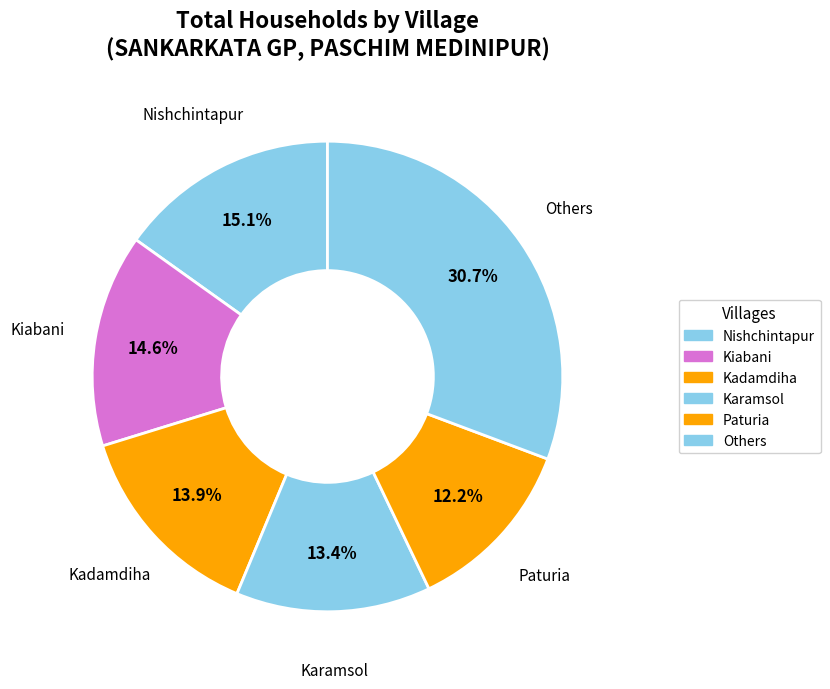

To the nearest percent, what portion does Nishchintapur represent?

15%